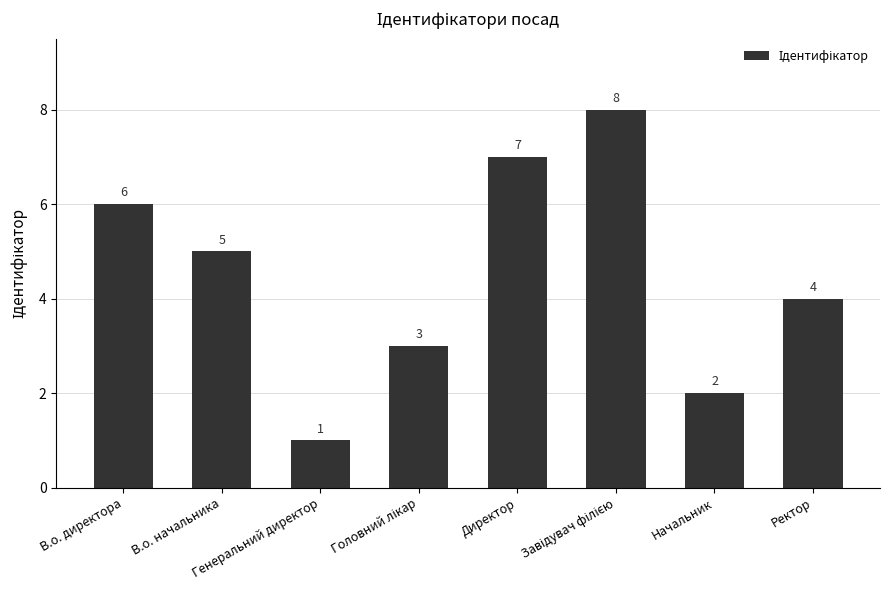

Count the values in the range 3 to 7.

5